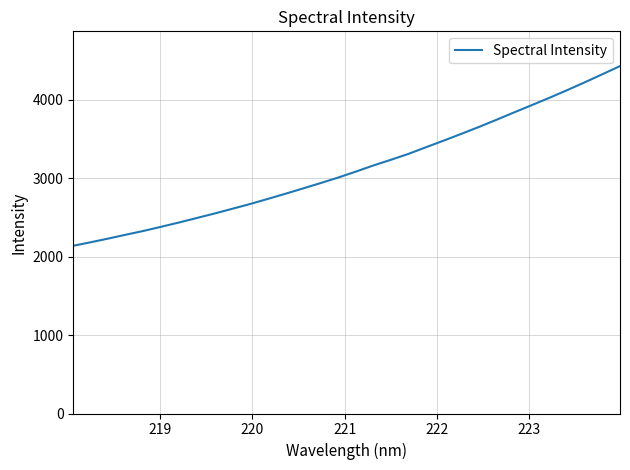

How many series are shown in this chart?

1